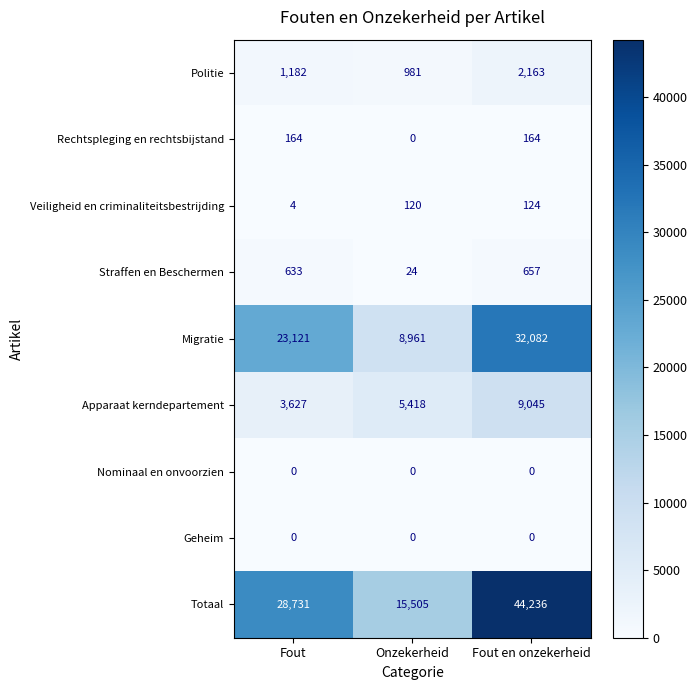

The Rechtspleging en rechtsbijstand series shows 107 at Fout en onzekerheid. True or false?

False